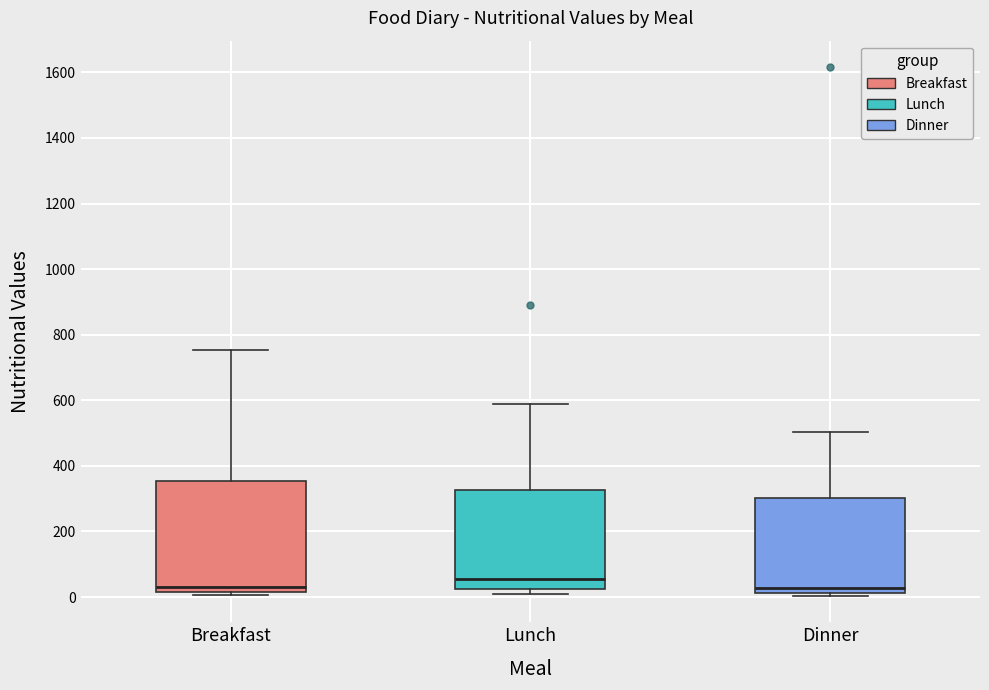

Reading left to right, read every box against the y-axis: the position of its median line, the range the box covers, and the ends of its whiskers. The values are not printed on the chart, so give them approximately, as read against the axis.

Breakfast: median 40, box 20 to 360, whiskers 0 to 760
Lunch: median 60, box 20 to 320, whiskers 20 (just below the box's lower edge) to 600
Dinner: median 20 (just above the box's lower edge), box 20 to 300, whiskers 0 to 500